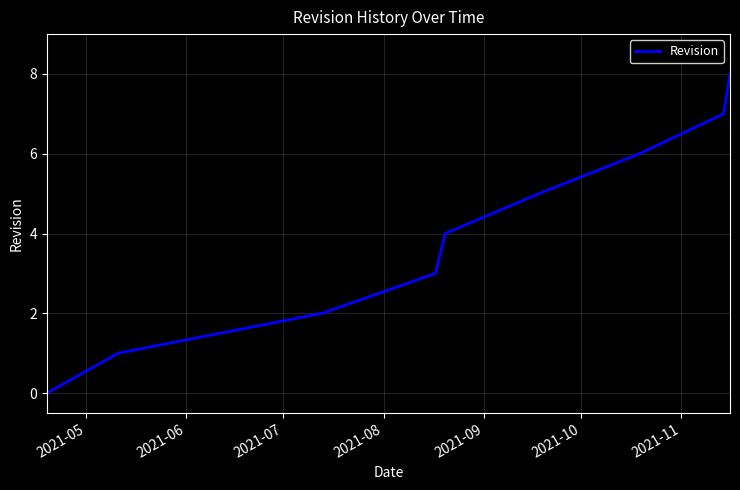

What is the maximum value shown in the chart?

8